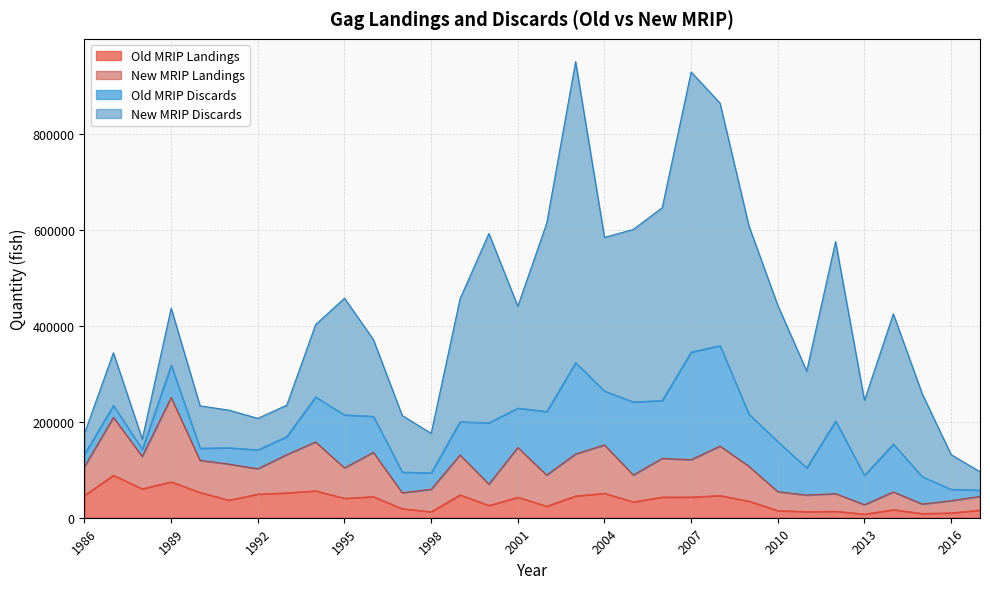

What are all the series names shown in the legend?

Old MRIP Landings, New MRIP Landings, Old MRIP Discards, New MRIP Discards